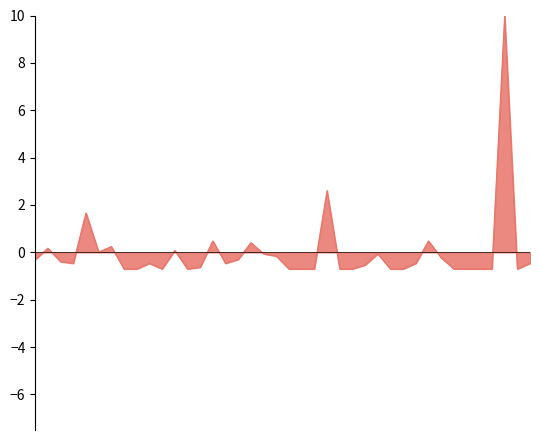

What is the smallest value displayed?

-0.7